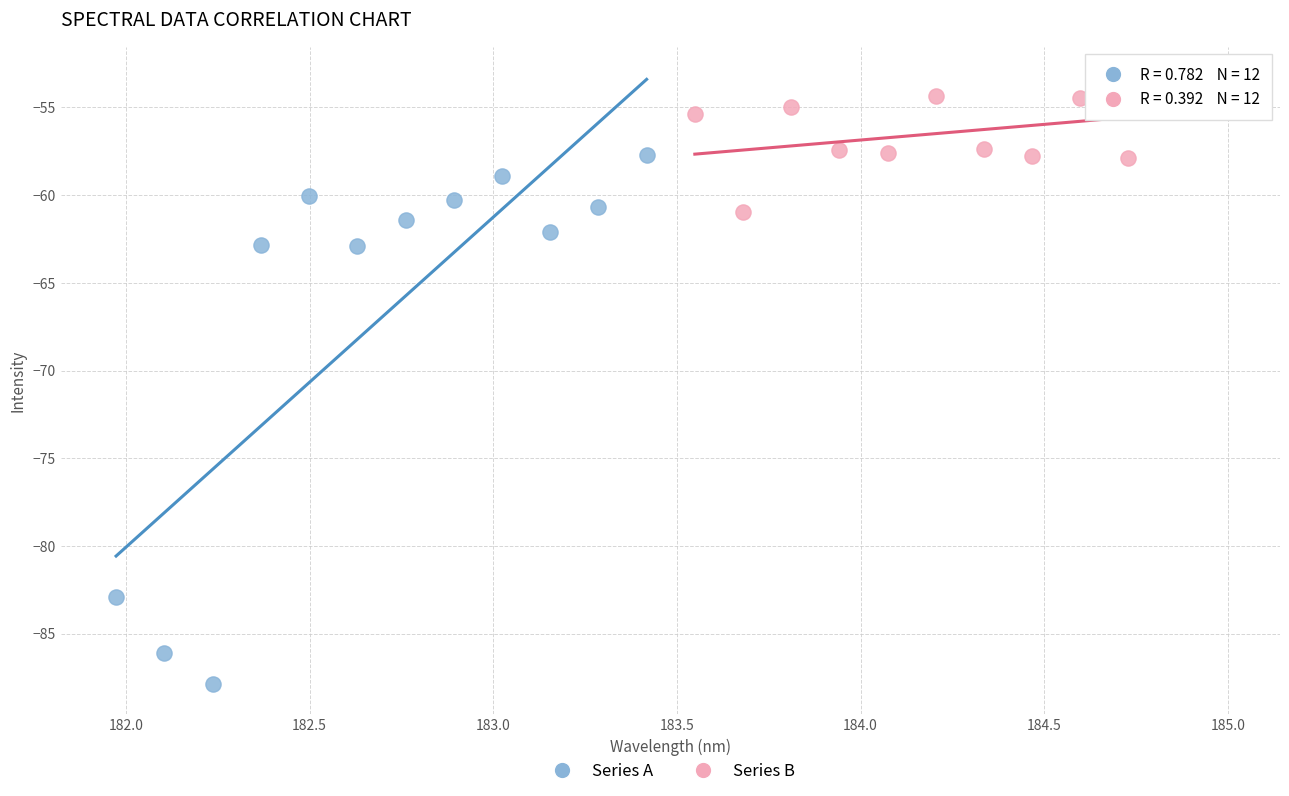

Which series contains the highest Y value?

Series B